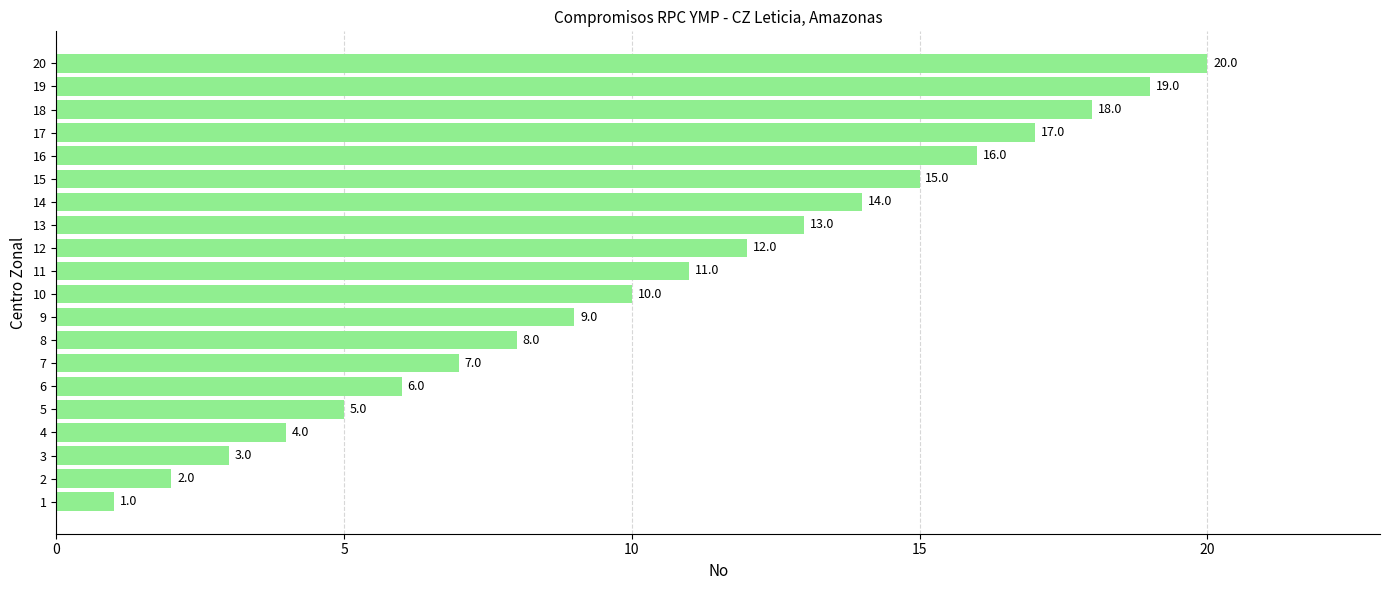

Between 1 and 4, which is larger?

4